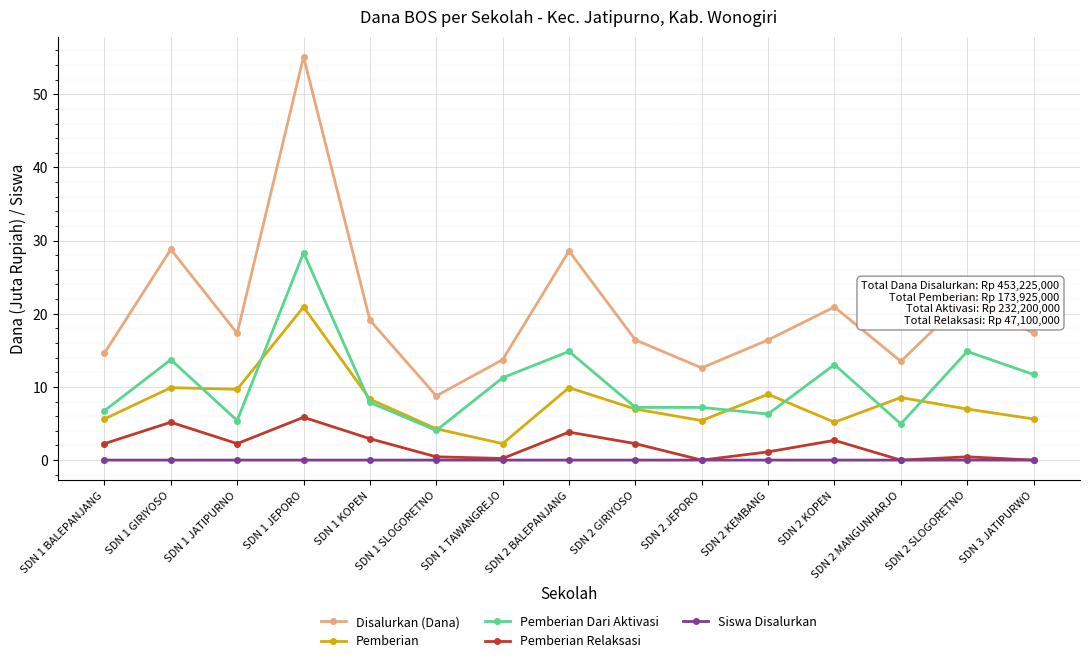

What is the total value across all series at SDN 2 KEMBANG?

32.9